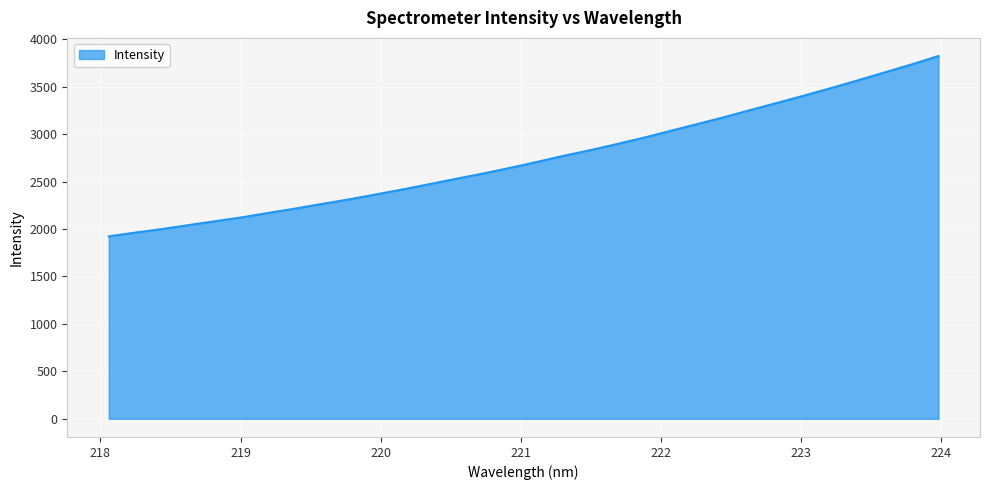

What is the greatest value displayed?

3822.7